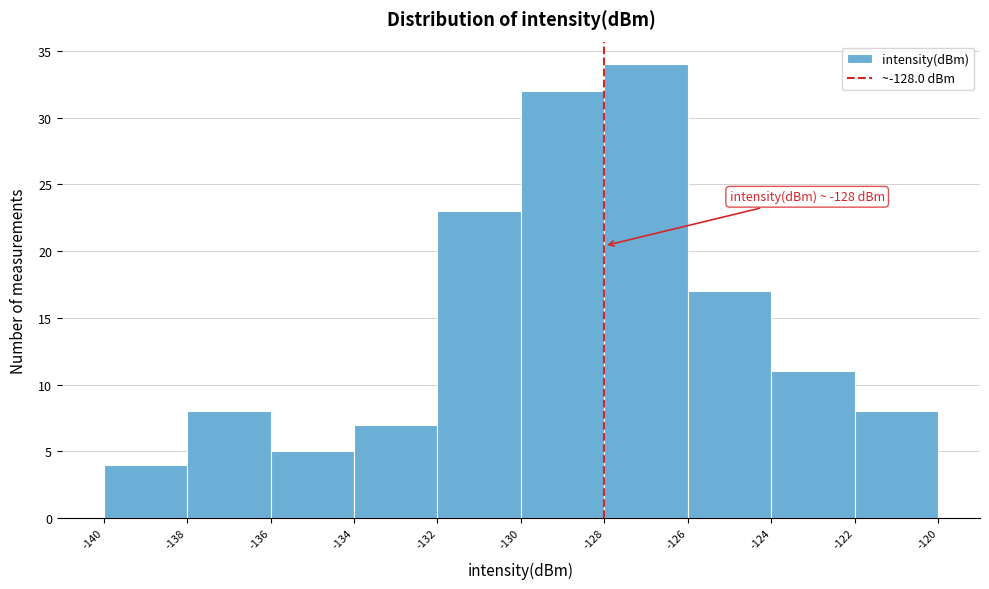

Over which range of the x-axis is the bar tallest?

-128 to -126